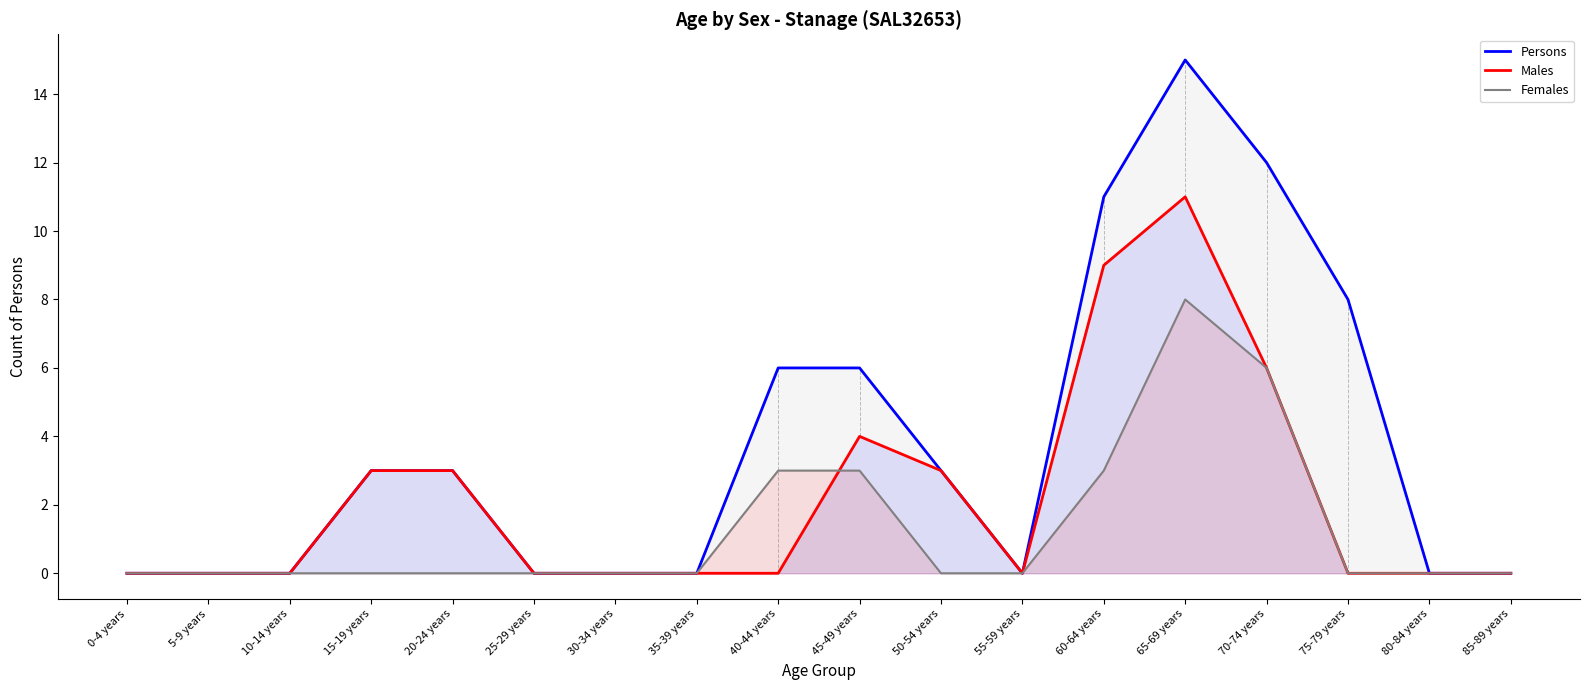

True or false: Females and Persons cross at least once.

False